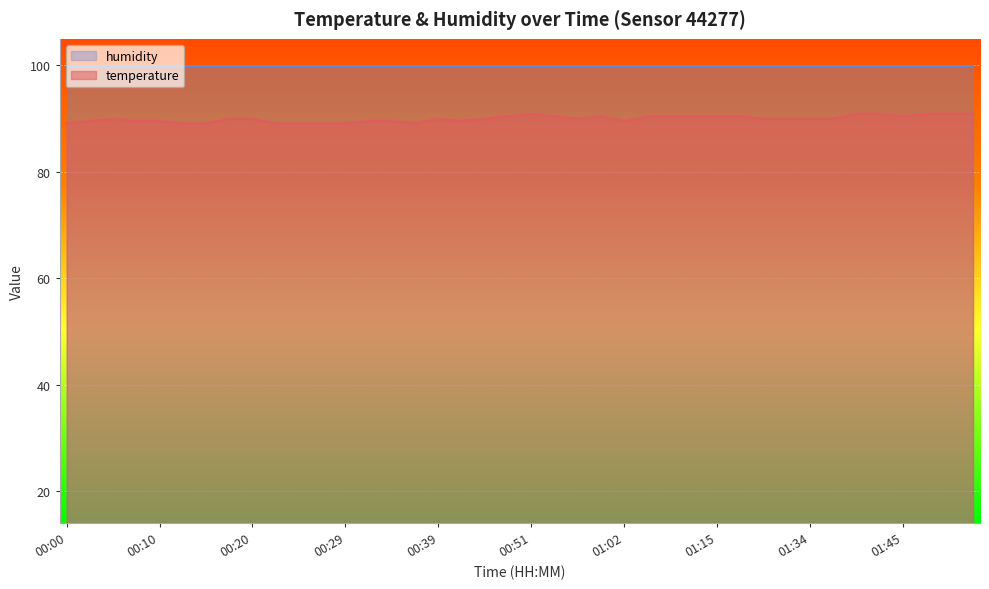

How many lines are shown in the chart?

2